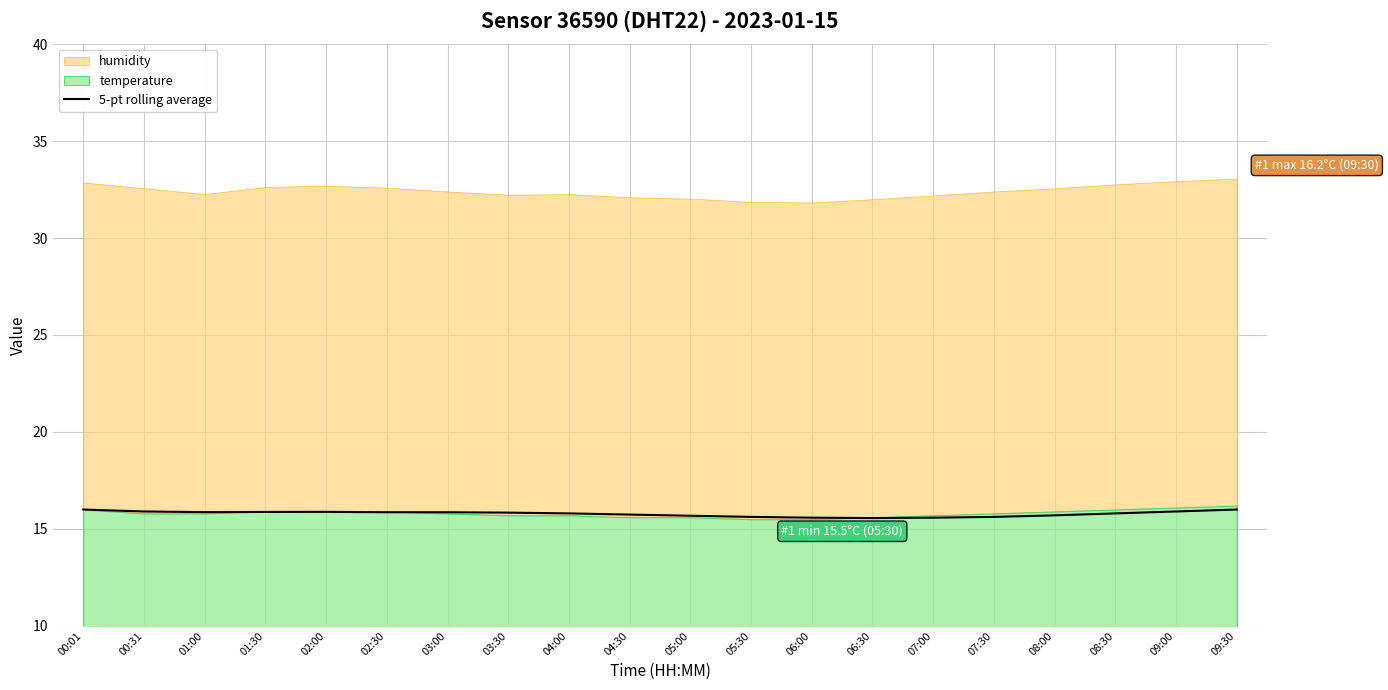

True or false: the data shows 15.6 at 07:30.

True